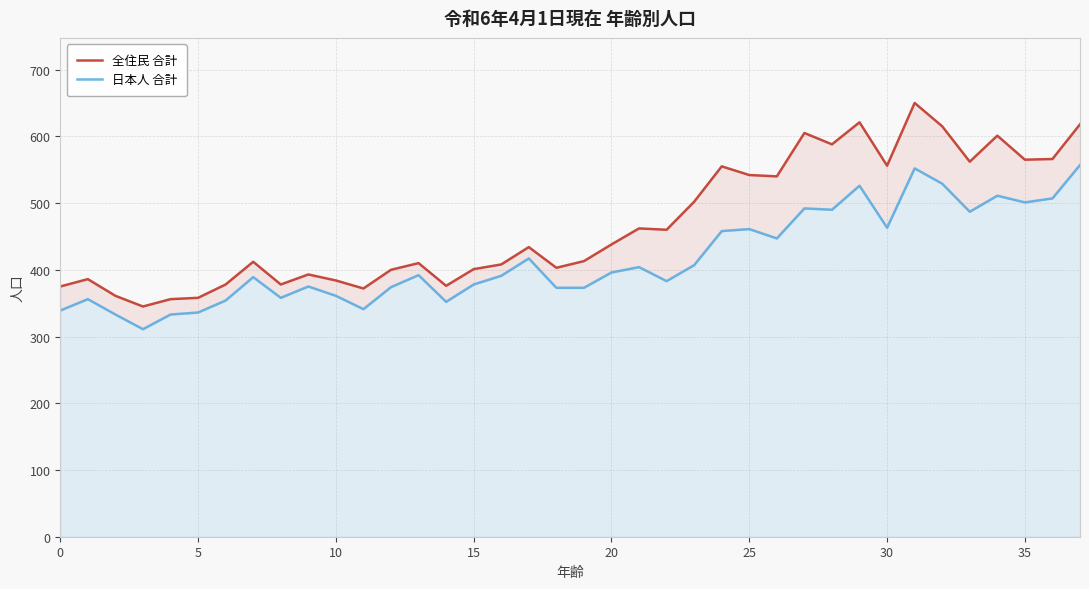

Rank the series by their average value, from lowest to highest.

日本人 合計, 全住民 合計